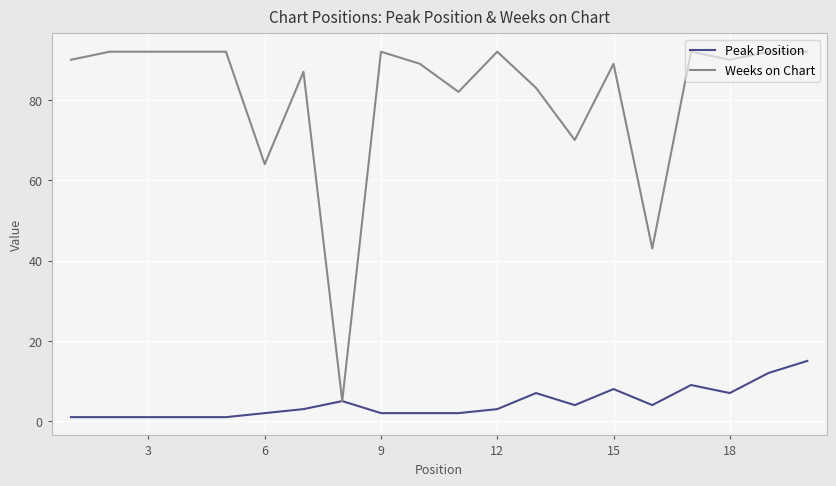

Which series has the largest range (max minus min)?

Weeks on Chart